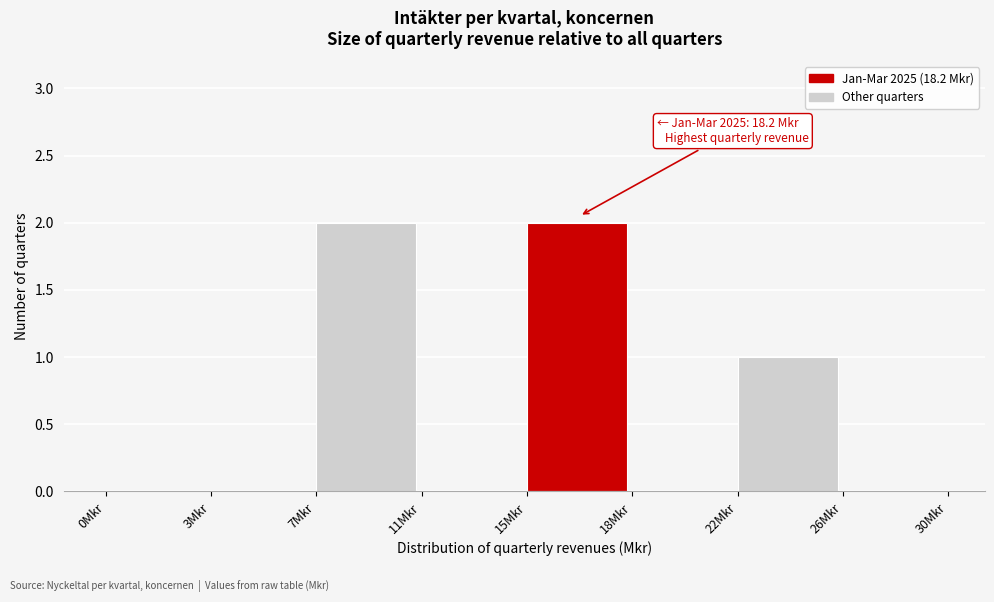

Reading right to left, extract all data points from this chart.

26Mkr=0	22Mkr=1	18Mkr=0	15Mkr=2	11Mkr=0	7Mkr=2	3Mkr=0	0Mkr=0